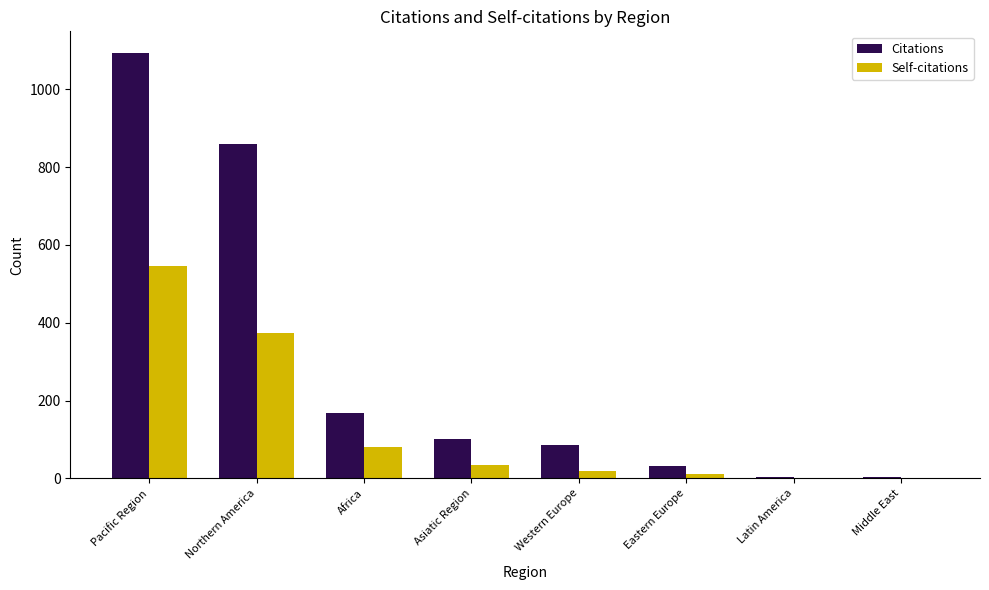

Which series has the largest range (max minus min)?

Citations